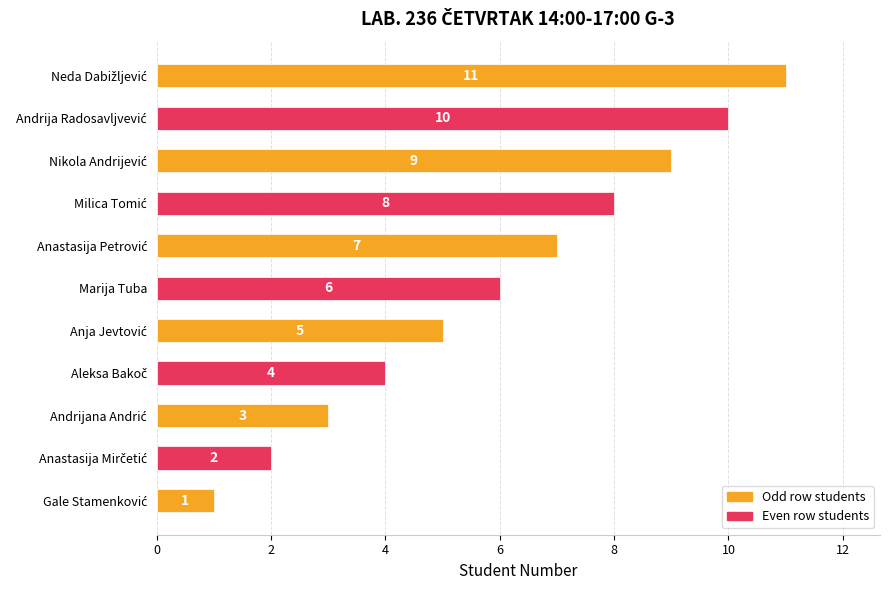

How many values are between 3 and 9?

7